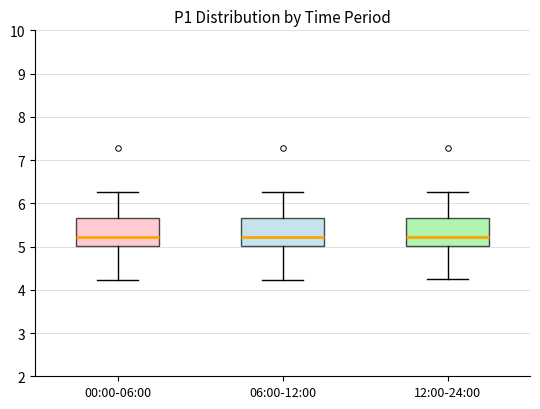

Where does the median line of the box for 06:00-12:00 sit on the y-axis? The values are not printed on the chart, so give them approximately, as read against the axis.

5.2